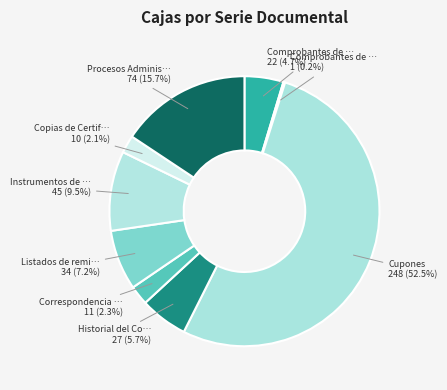

To the nearest percent, what is the average slice percentage?

11%